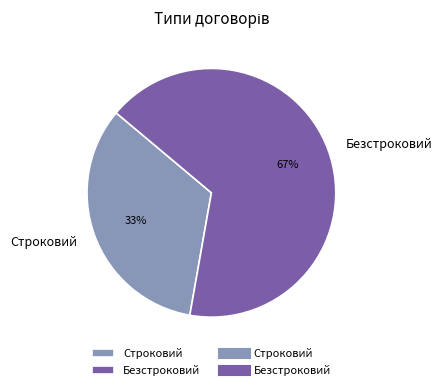

Rank the categories by value from highest to lowest.

Безстроковий, Строковий